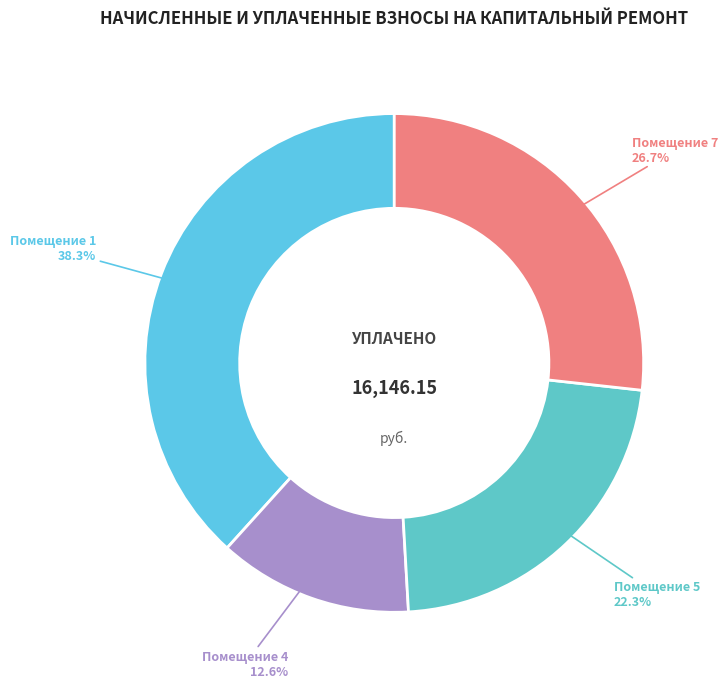

Does any single category account for the majority?

No